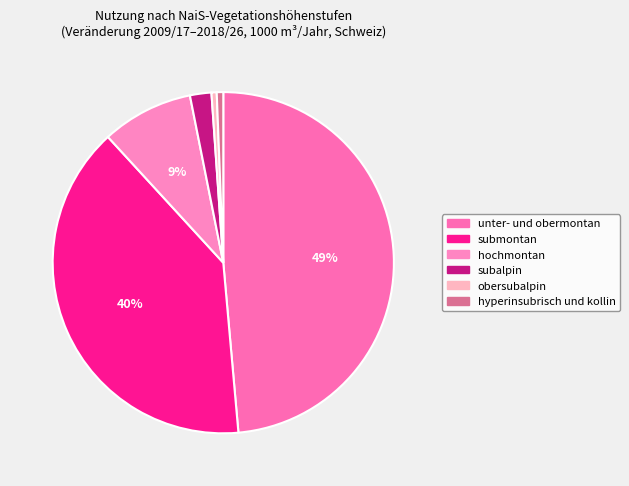

Is it true that hochmontan is 1% of the pie?

False